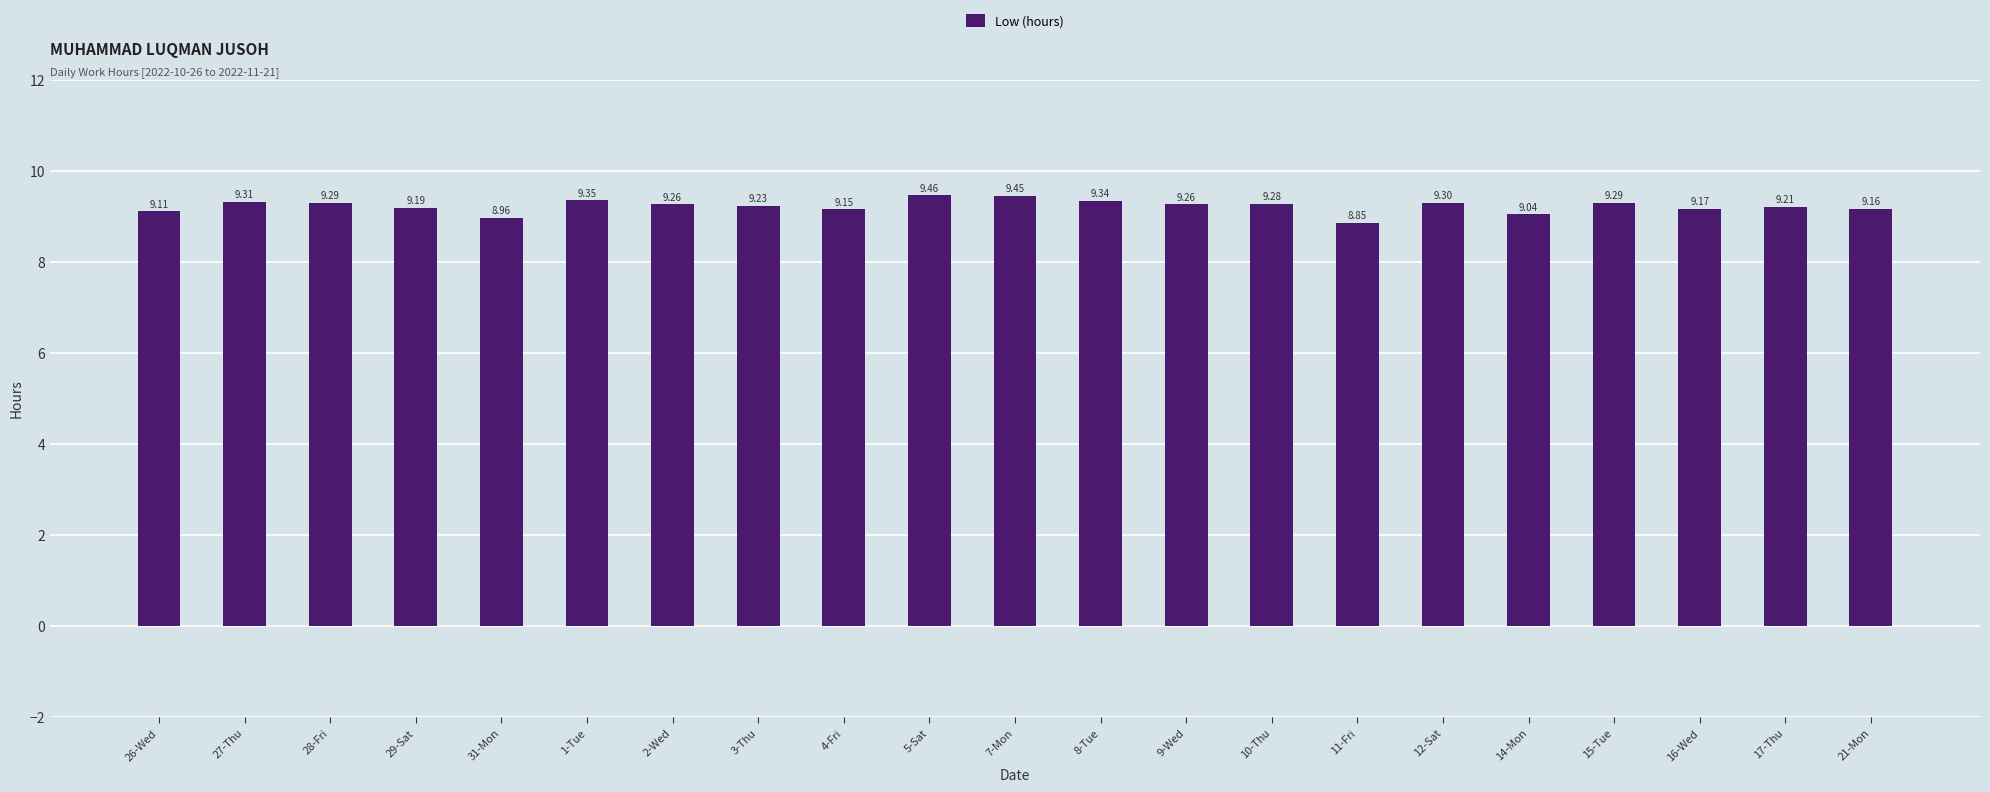

What is the ratio of the value at 3-Thu to the value at 17-Thu?

1.0